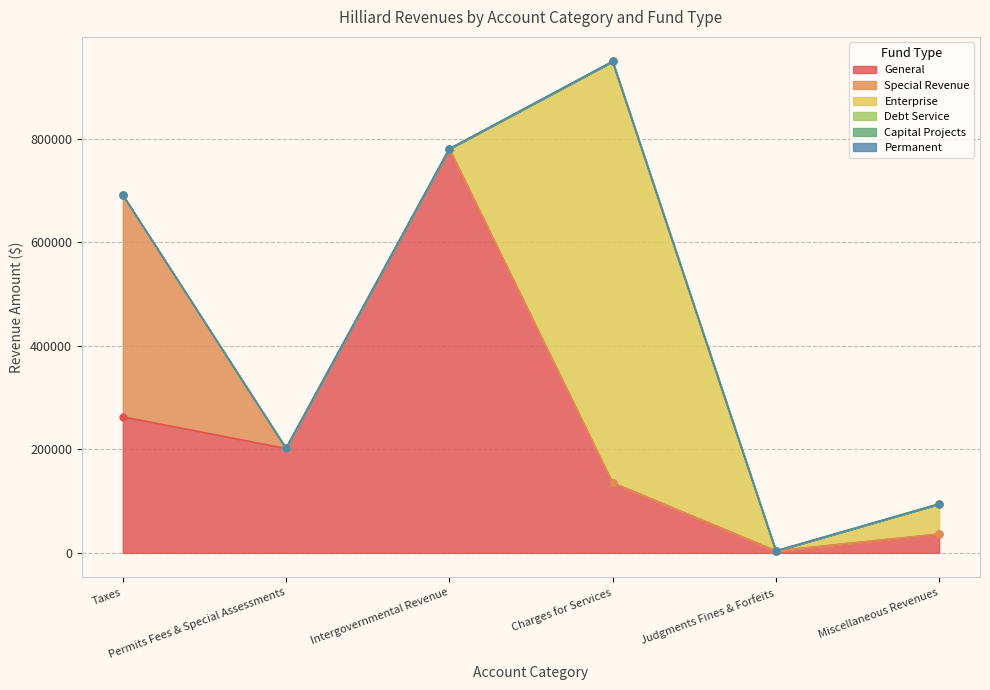

Reading right to left, extract all data points from this chart.

General: 36012	3762	135418	780359	201709	262877
Special Revenue: 714	0	0	0	0	428489
Enterprise: 57771	0	813848	0	244	0
Debt Service: 0	0	0	0	0	0
Capital Projects: 0	0	0	0	0	0
Permanent: 0	0	0	0	0	0